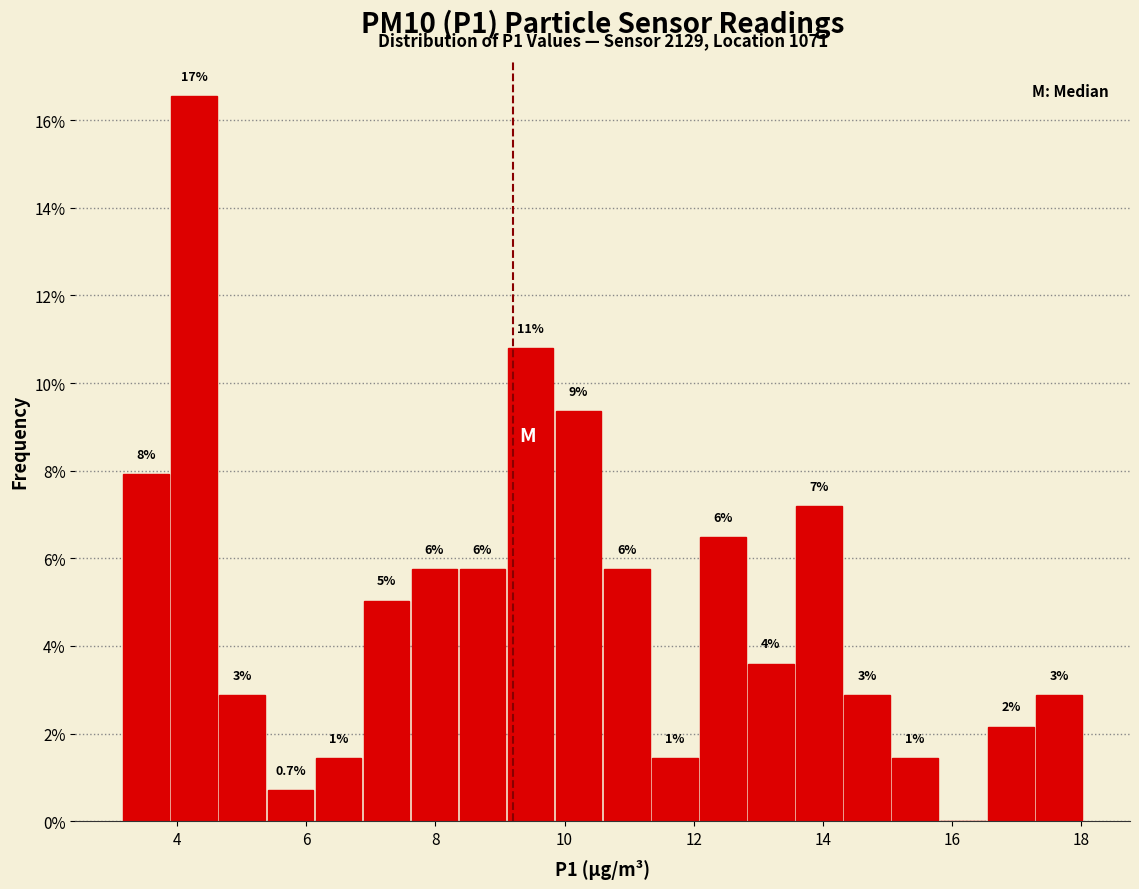

Around what value on the x-axis is the tallest bar? Give the approximate position of its centre, as read against the axis.

4.2